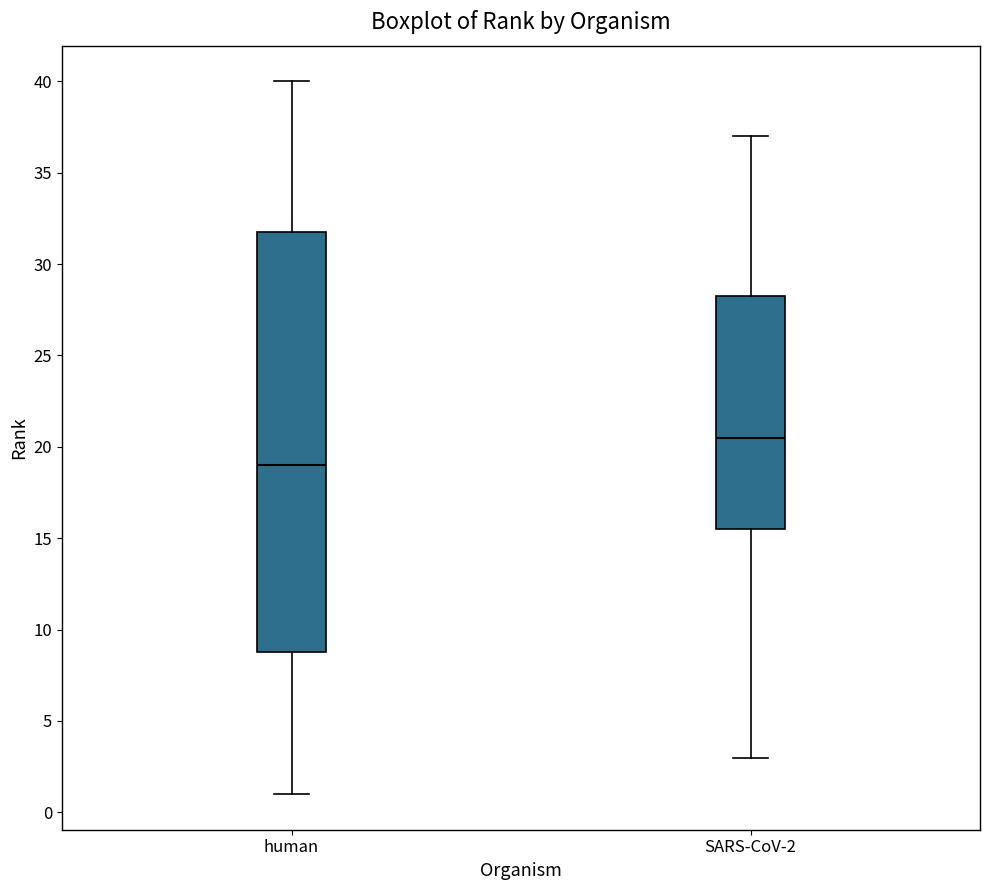

Which box has the highest median line?

SARS-CoV-2